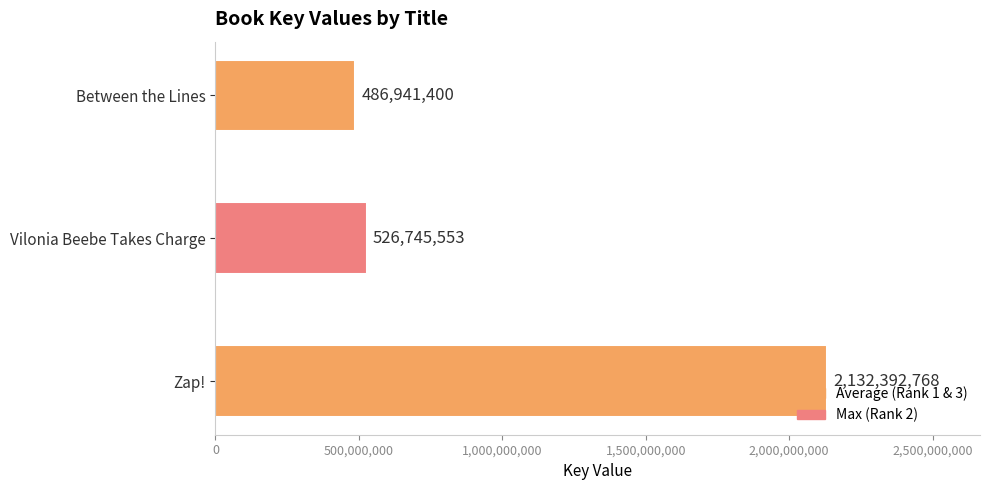

What is the minimum value shown in the chart?

486941400